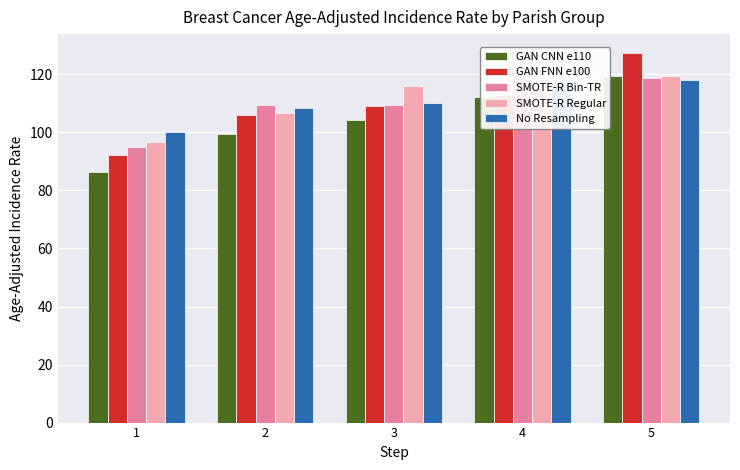

Read the SMOTE-R Regular value at 1.

96.8